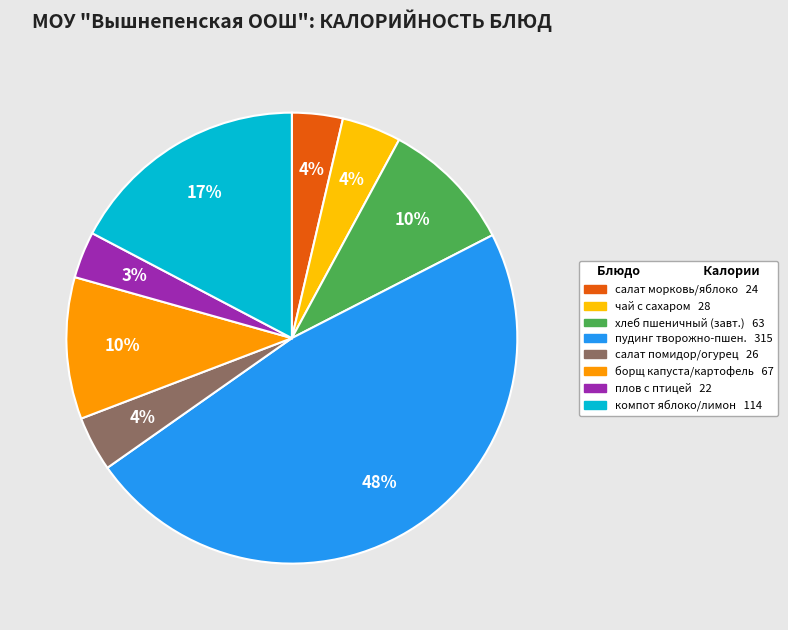

Does any single category account for the majority?

No